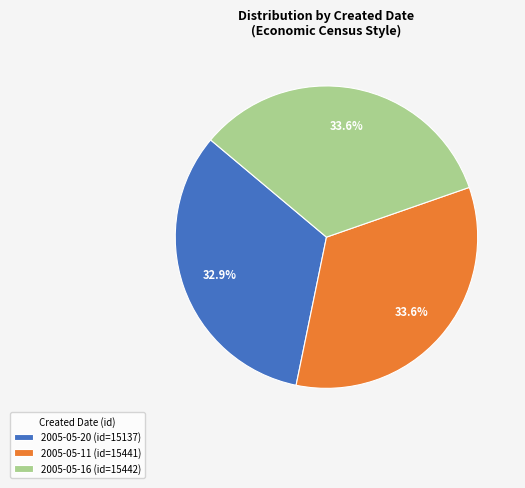

How many slices are in this pie chart?

3